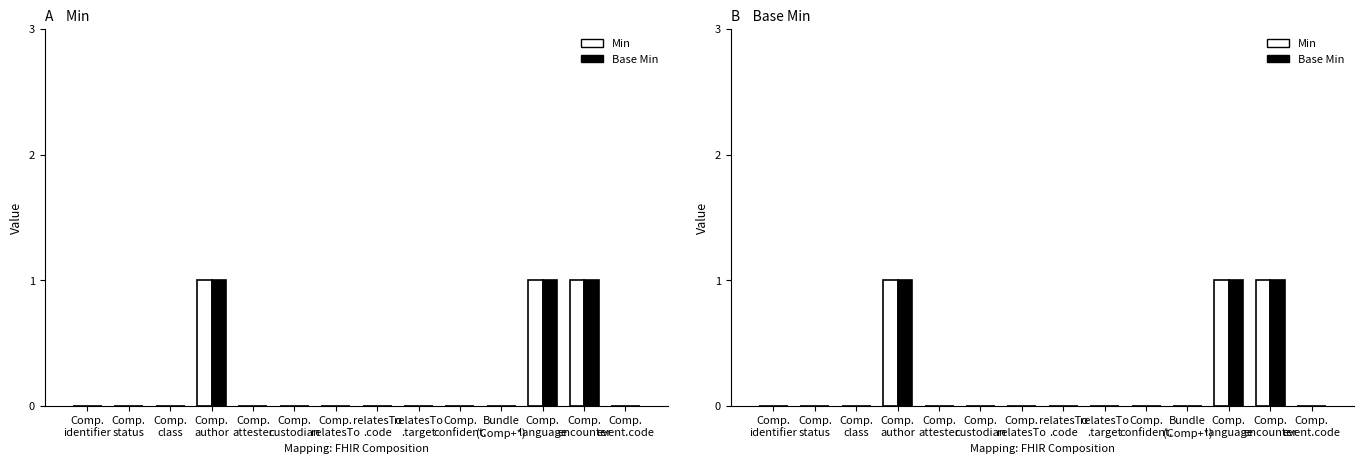

What is the difference between the maximum and second lowest values in the Min series?

1